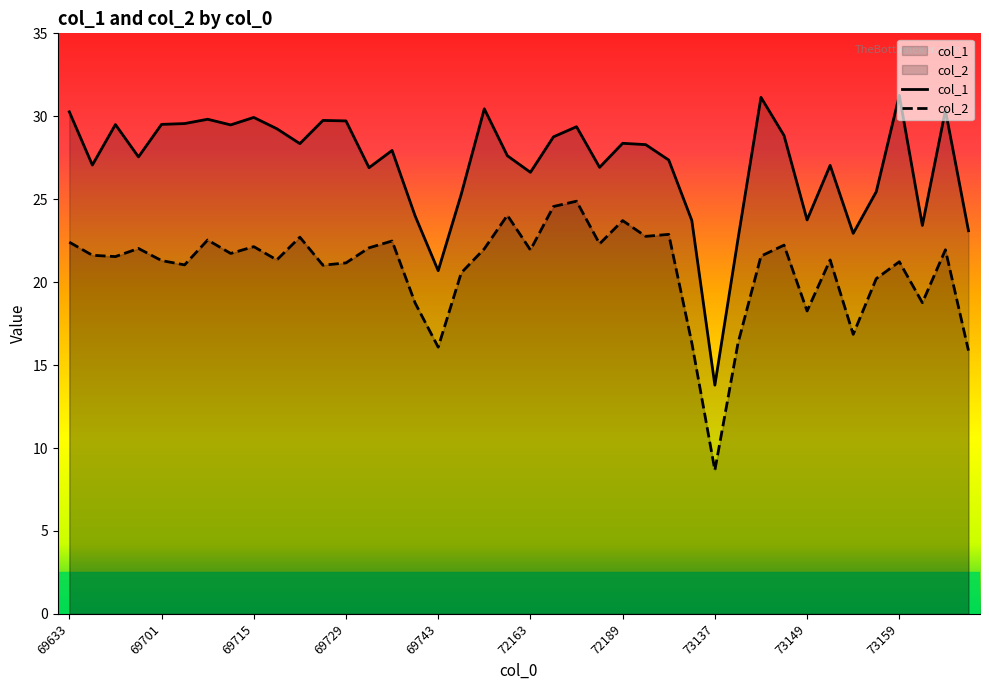

Count the number of categories in the chart.

40